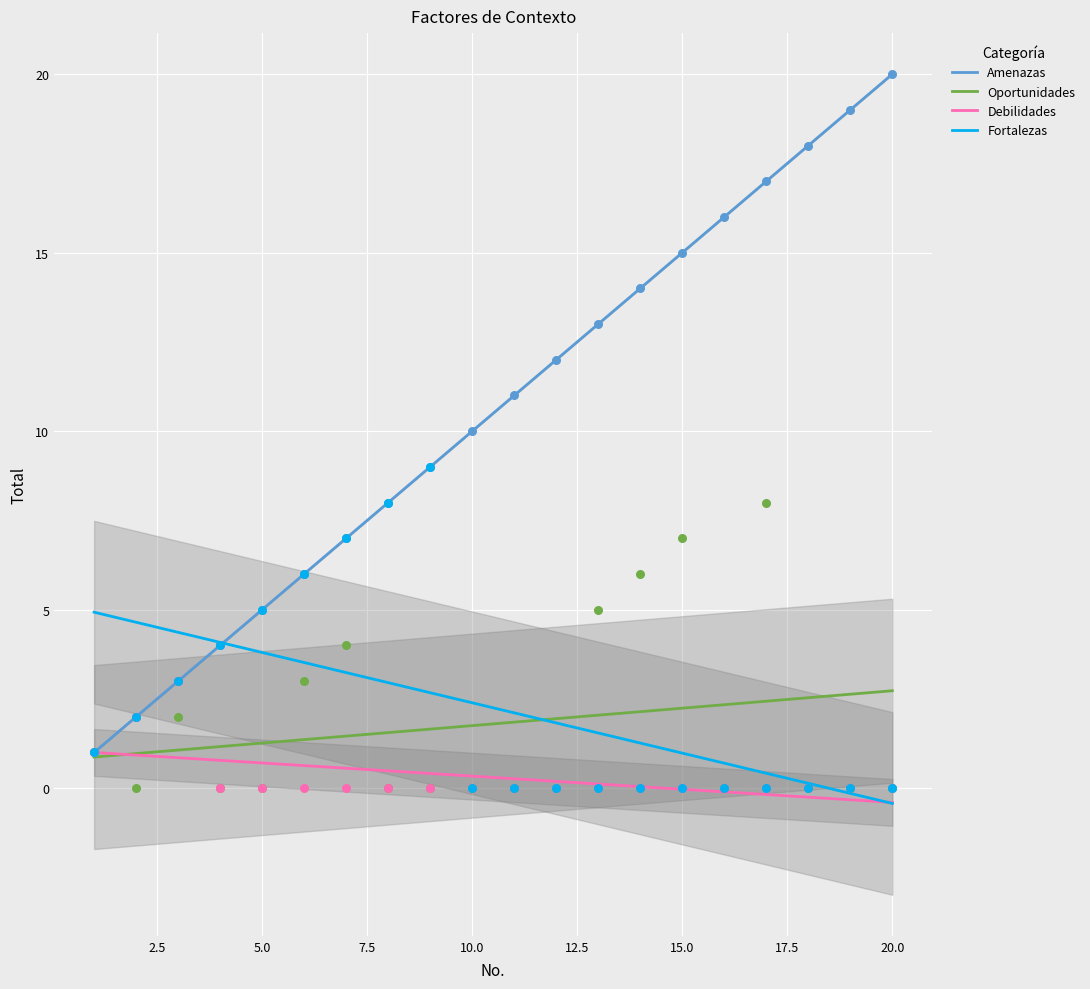

What are all the series names shown in the legend?

Amenazas, Oportunidades, Debilidades, Fortalezas